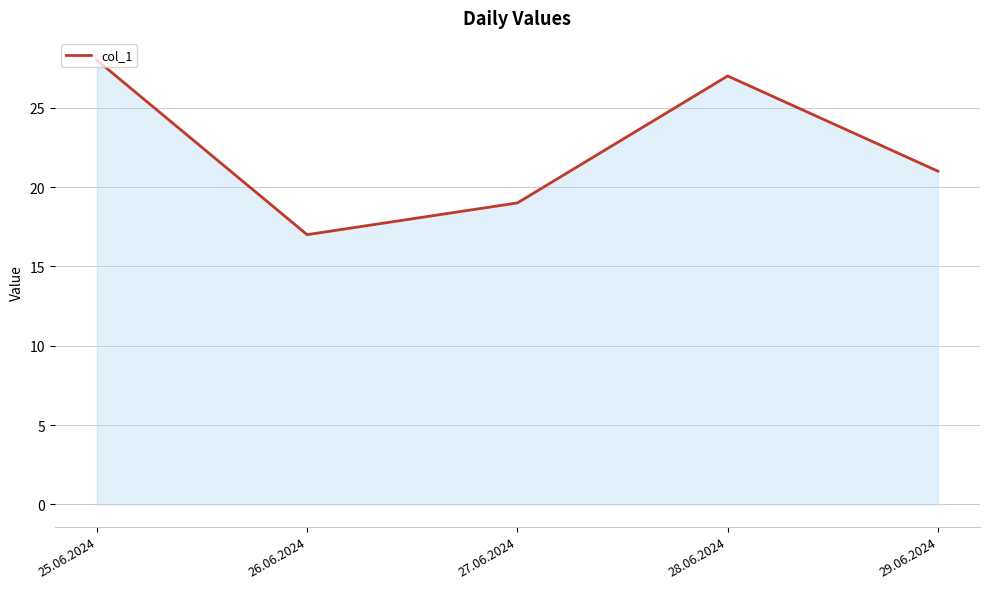

Does the chart display data point markers on the line(s)?

No